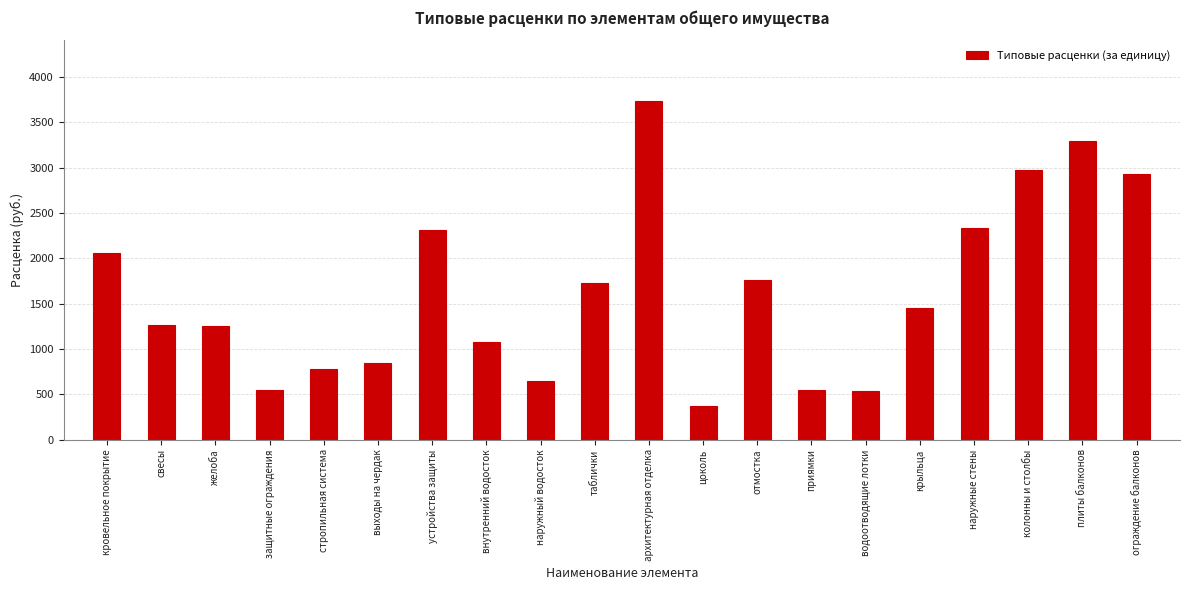

Is it true that the value at стропильная система is 778.8?

True